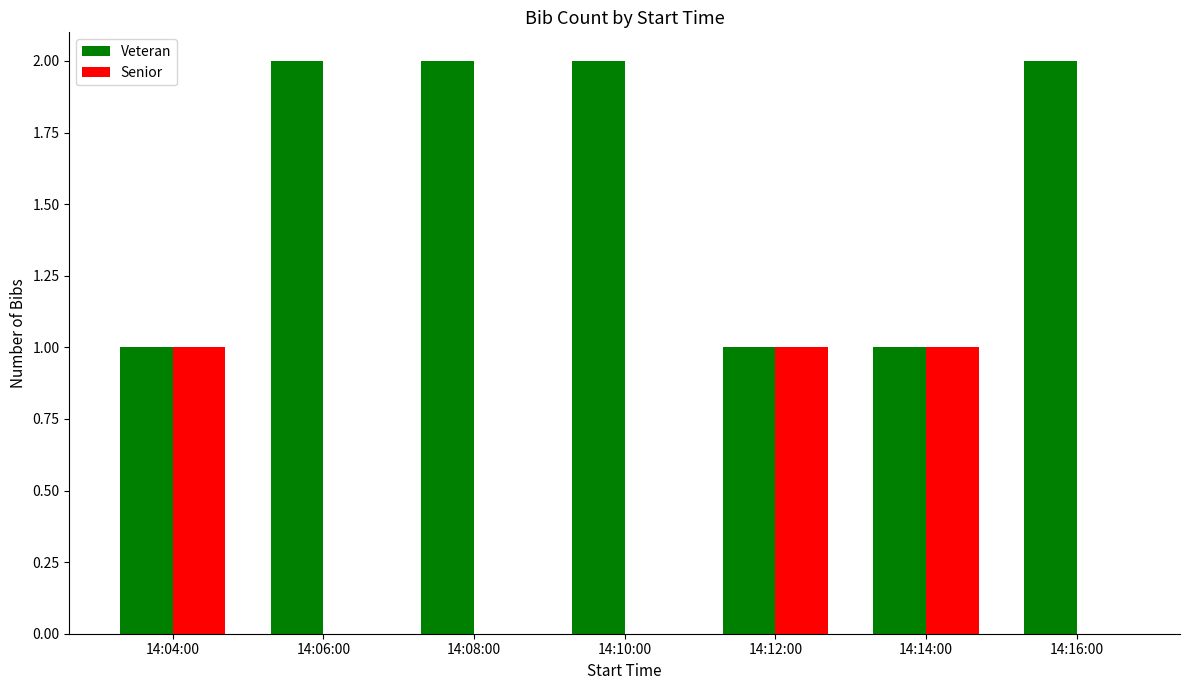

True or false: Senior has a value of 0 at 14:12:00.

False